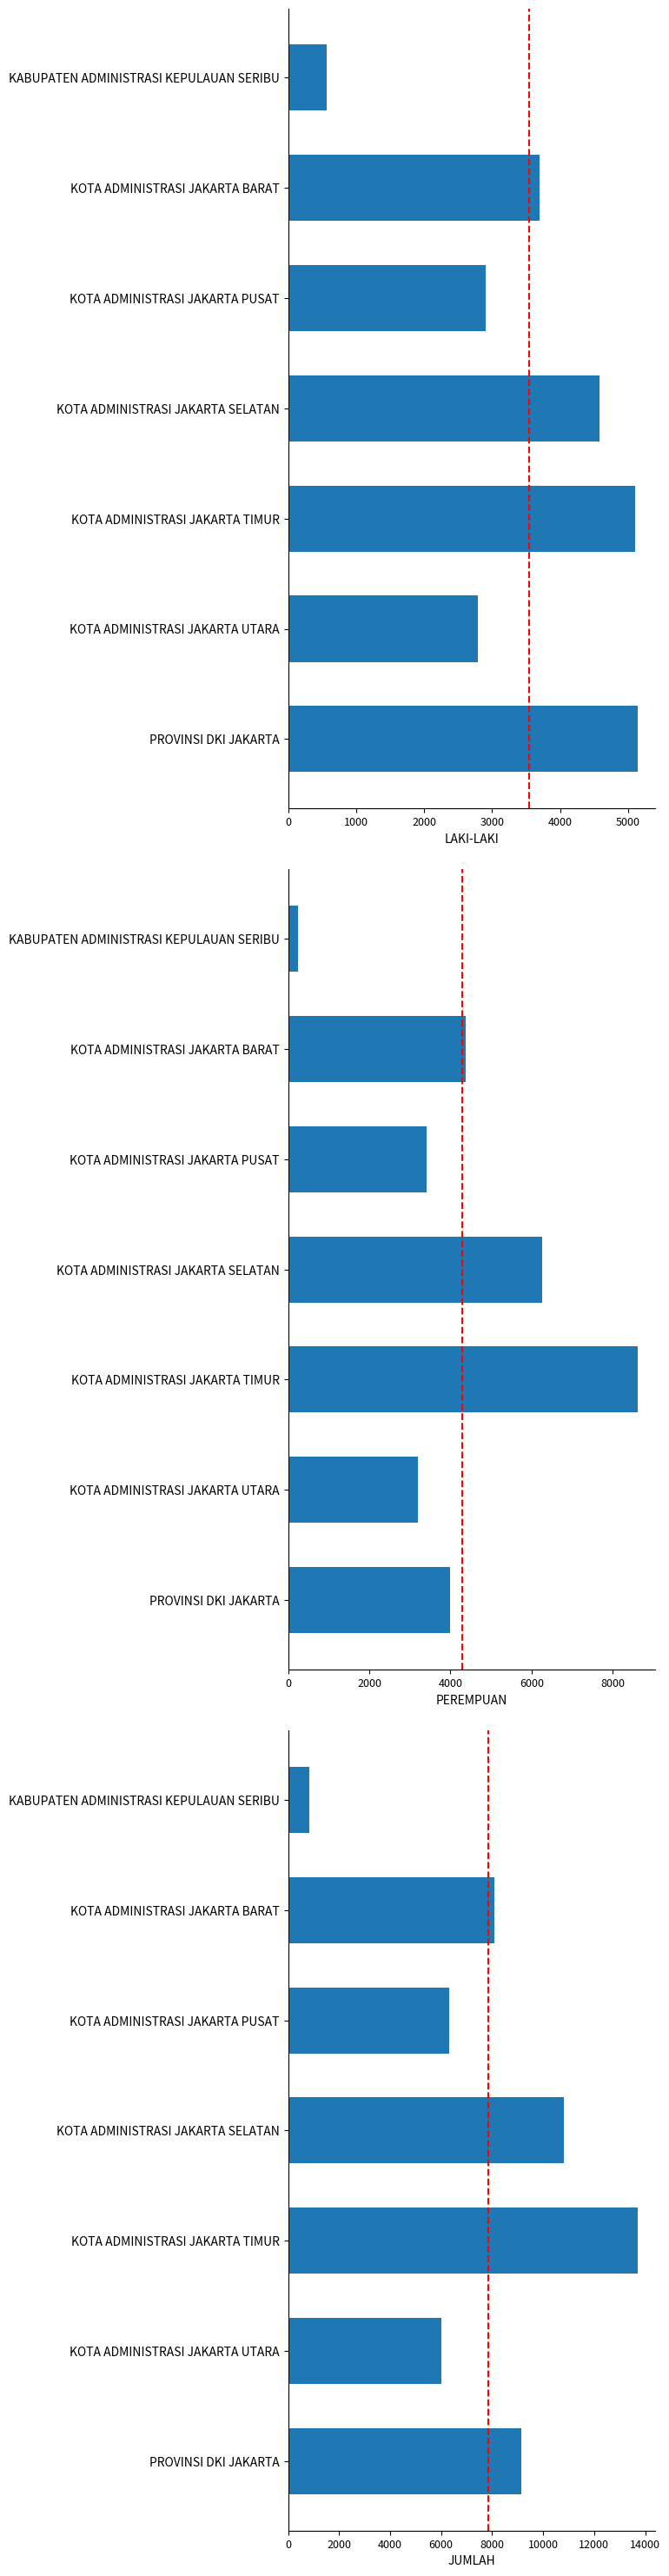

Is the value of JUMLAH at PROVINSI DKI JAKARTA greater than the value of LAKI-LAKI at KOTA ADMINISTRASI JAKARTA TIMUR?

Yes